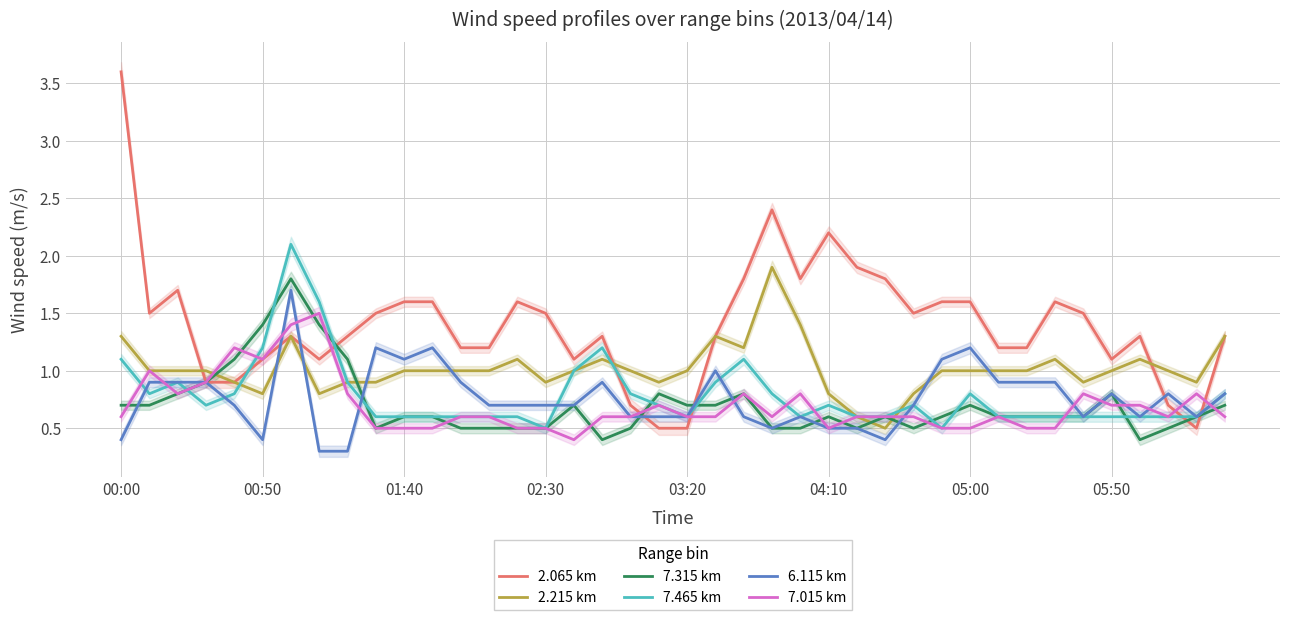

What is the lowest value of the 7.015 km series?

0.4